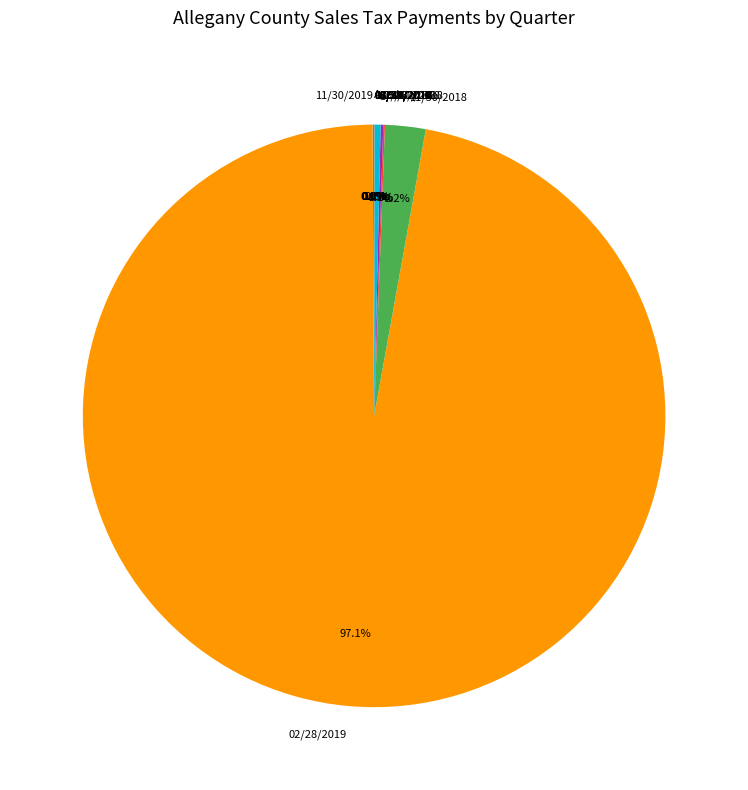

Which slice is the largest?

02/28/2019